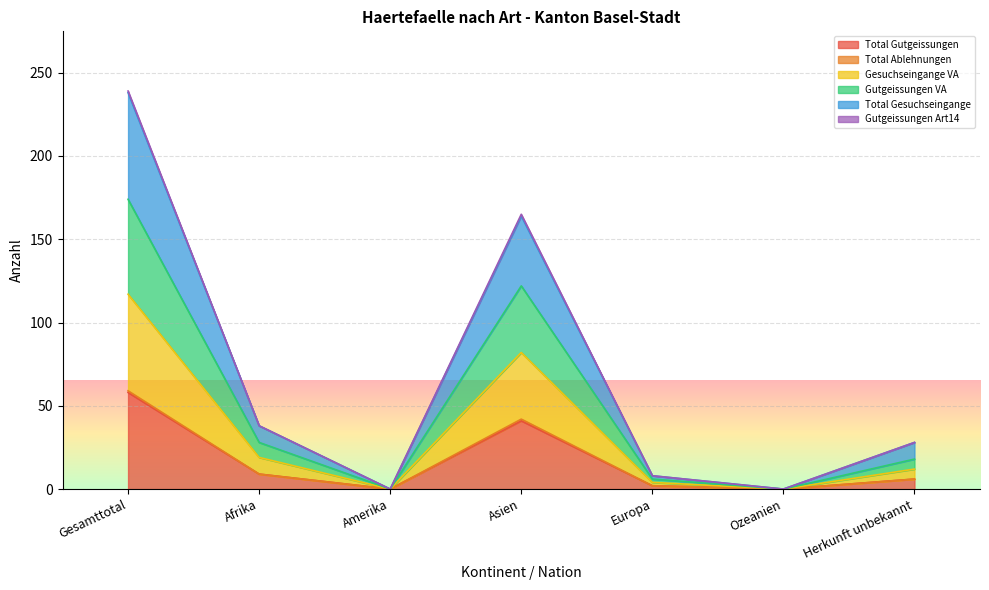

How many positive values does the Total Gesuchseingange series have?

5